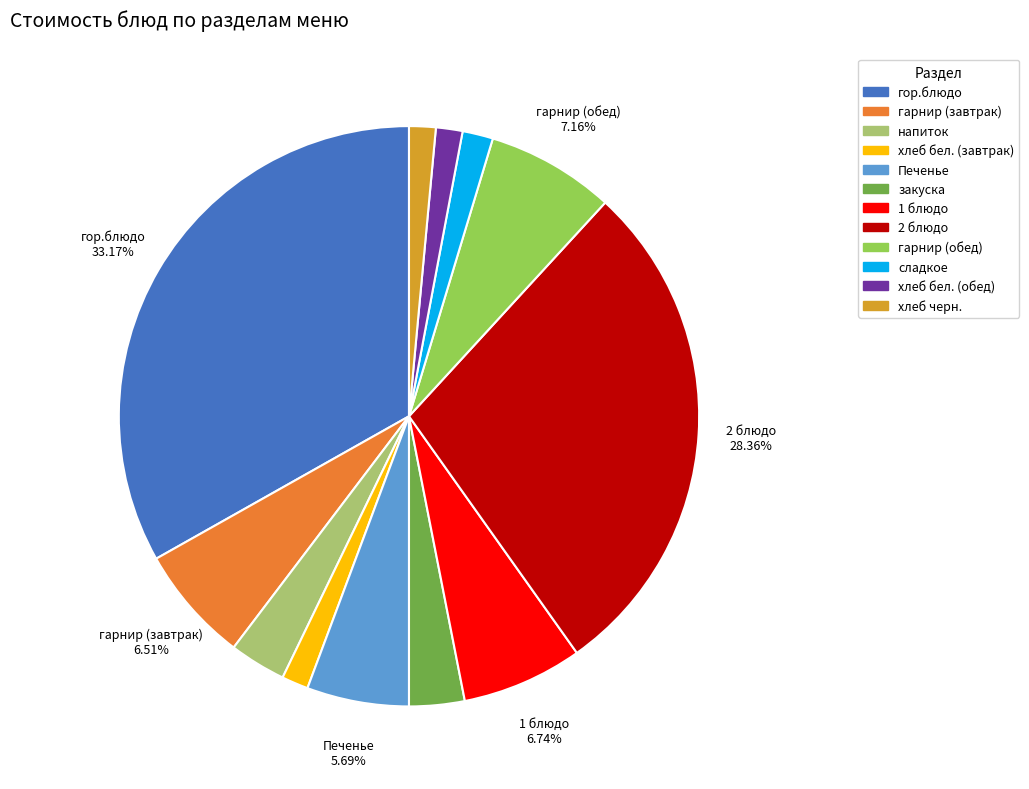

Count the number of slices in the pie.

12